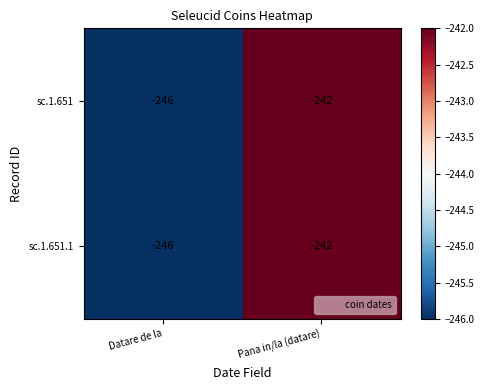

Is it true that sc.1.651 equals -246 at Datare de la?

True